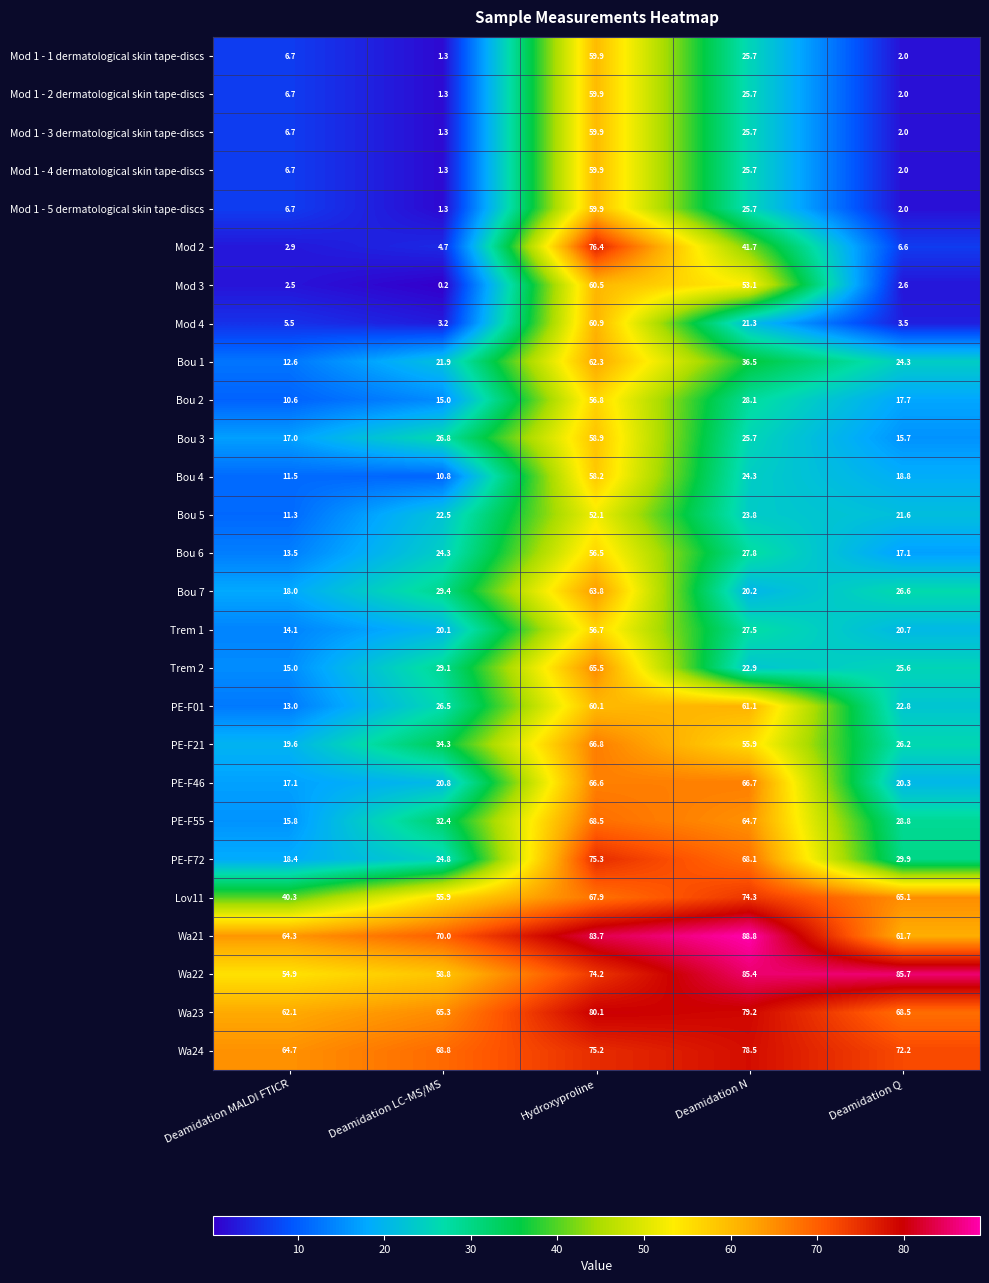

What is the total value across all series at Deamidation Q?

692.0